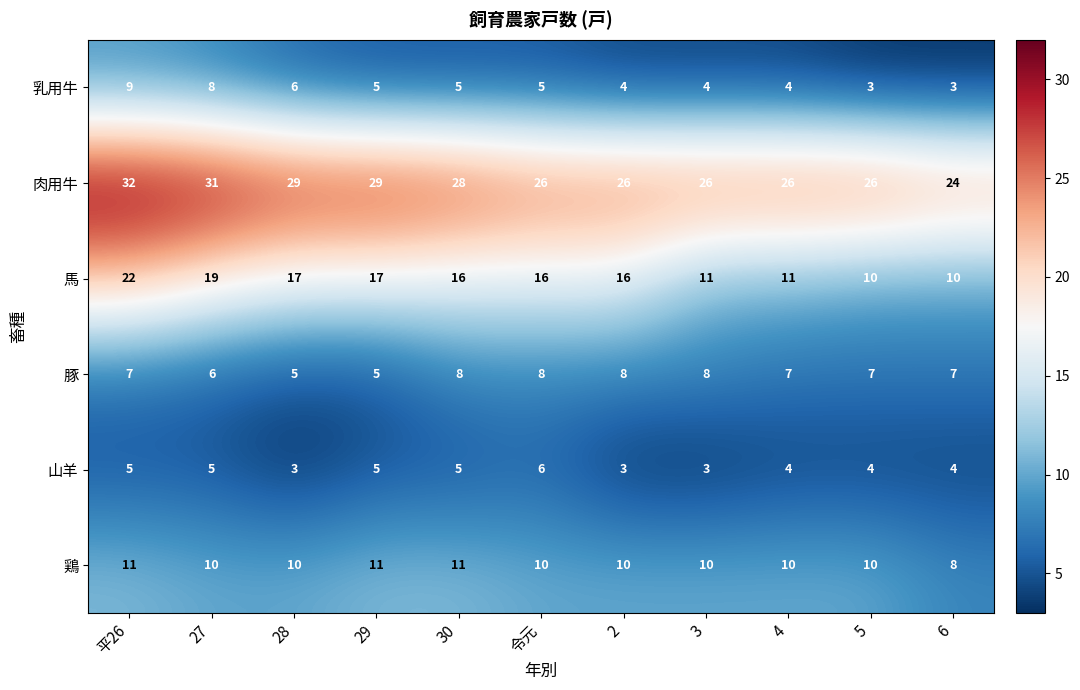

The value of 肉用牛 at 4 is 42. True or false?

False